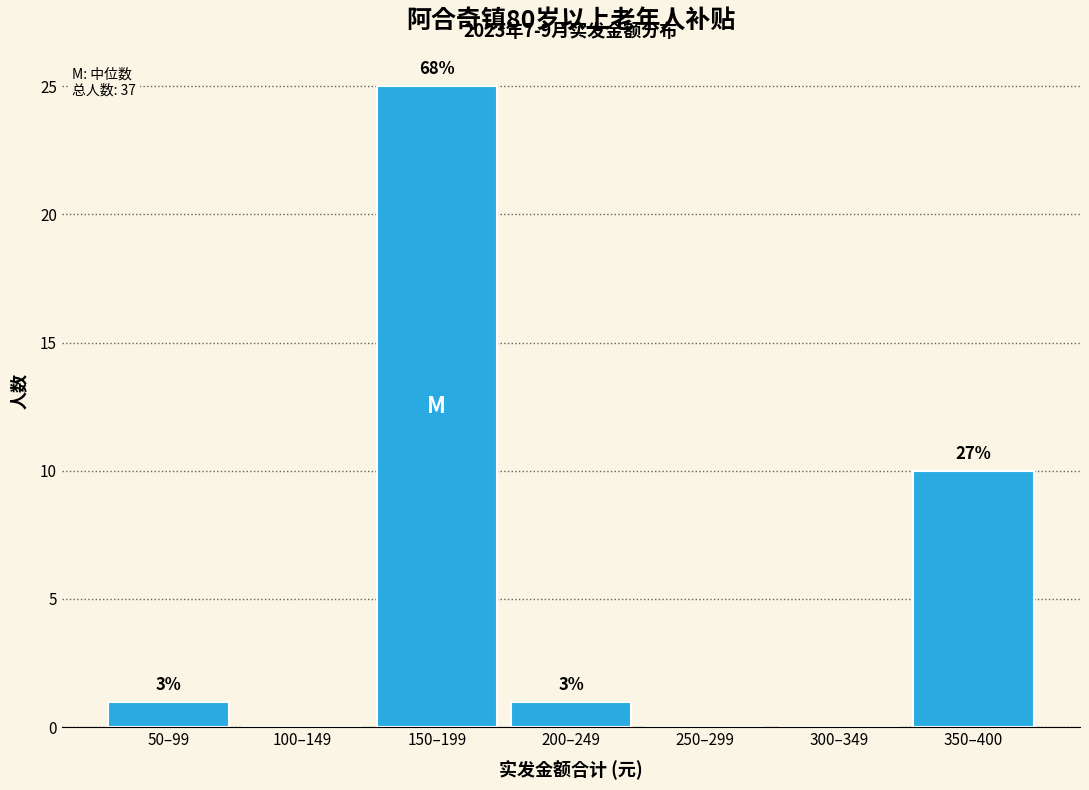

Are the bars horizontal?

No